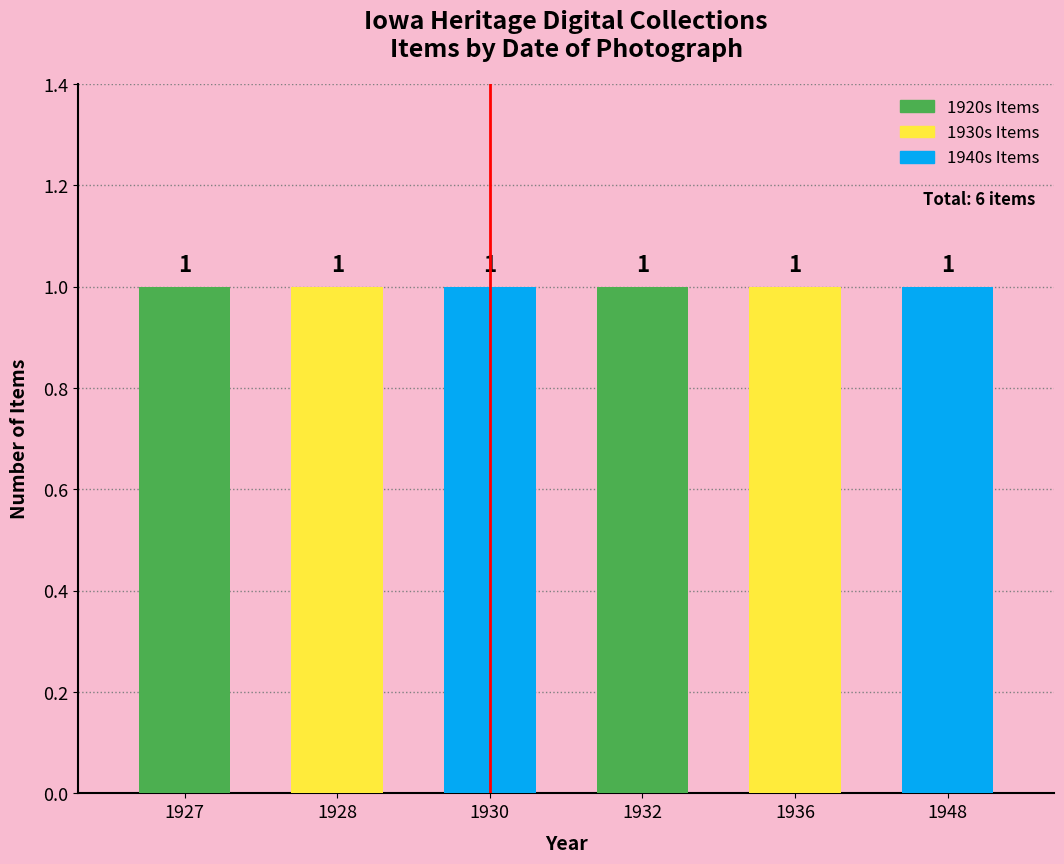

Between 1927 and 1928, which is larger?

1928